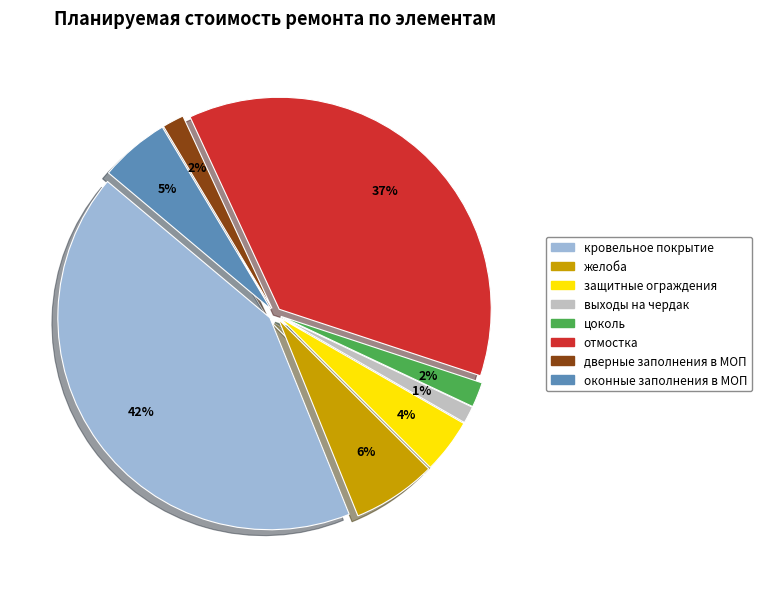

Which category has the biggest portion of the pie?

кровельное покрытие